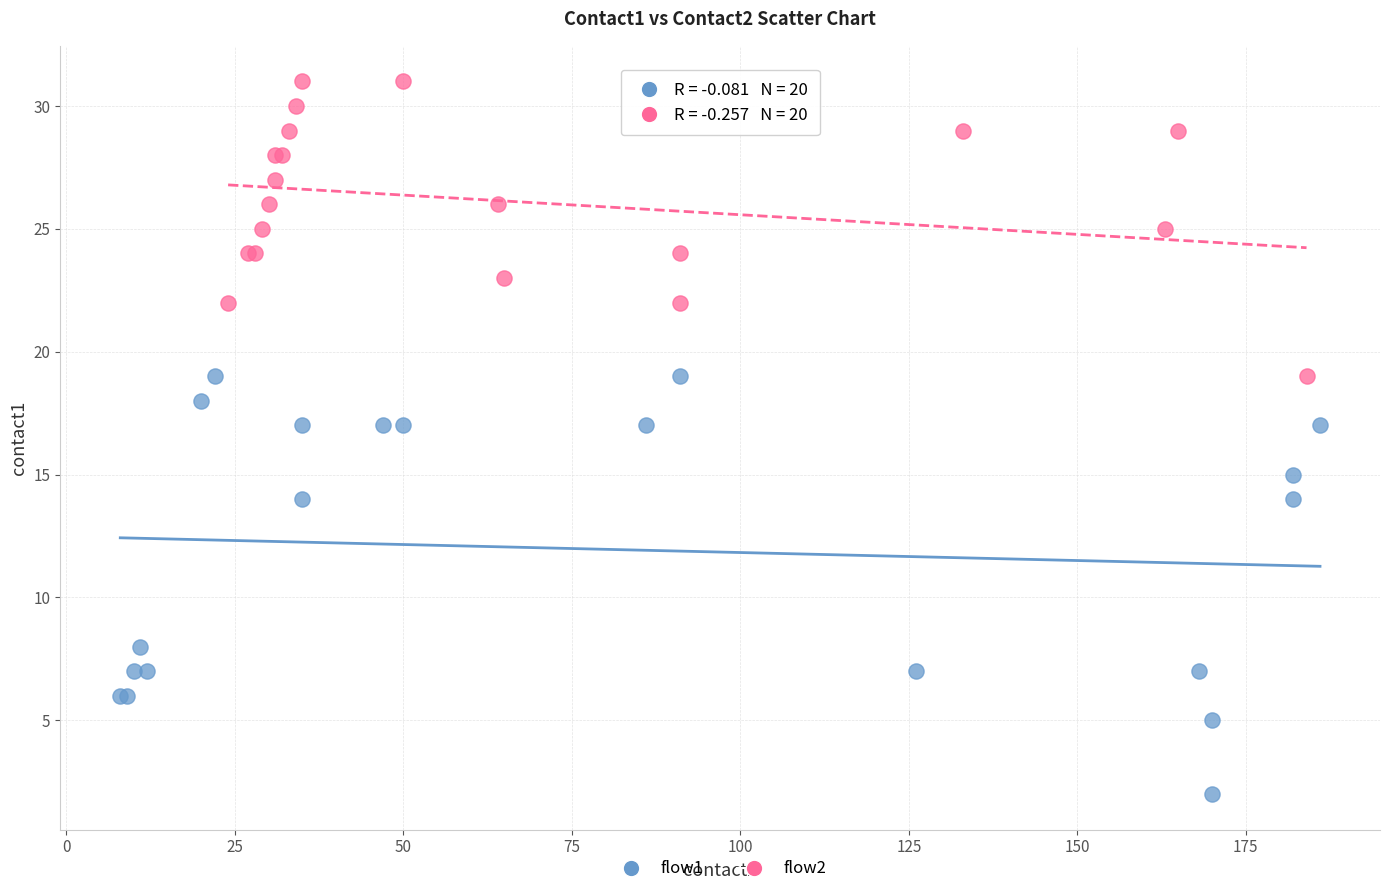

What are all the series names shown in the legend?

flow1, flow2